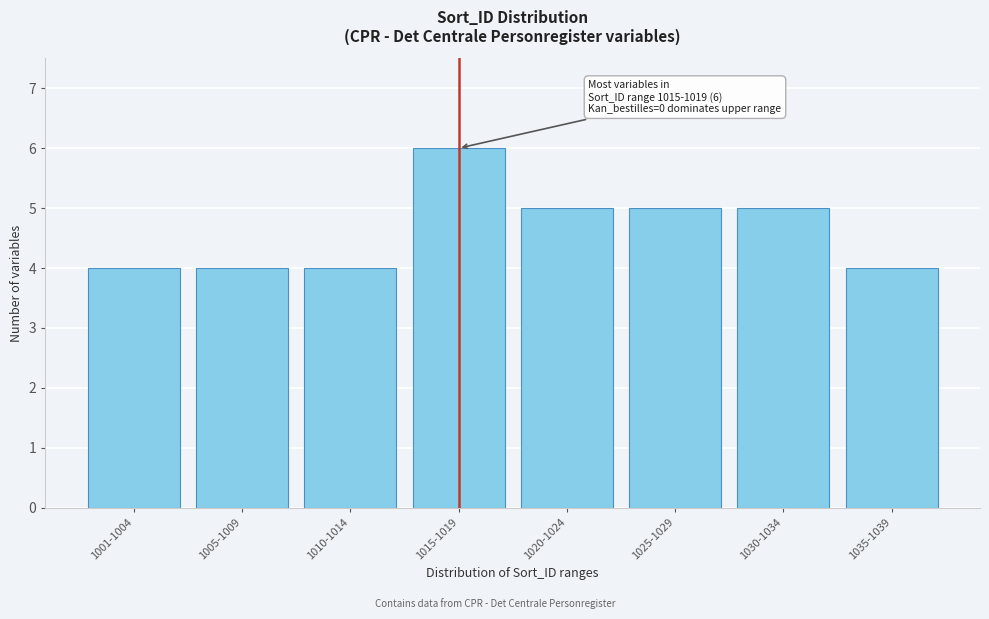

Reading right to left, transcribe all the data shown in this chart.

1035-1039=4	1030-1034=5	1025-1029=5	1020-1024=5	1015-1019=6	1010-1014=4	1005-1009=4	1001-1004=4